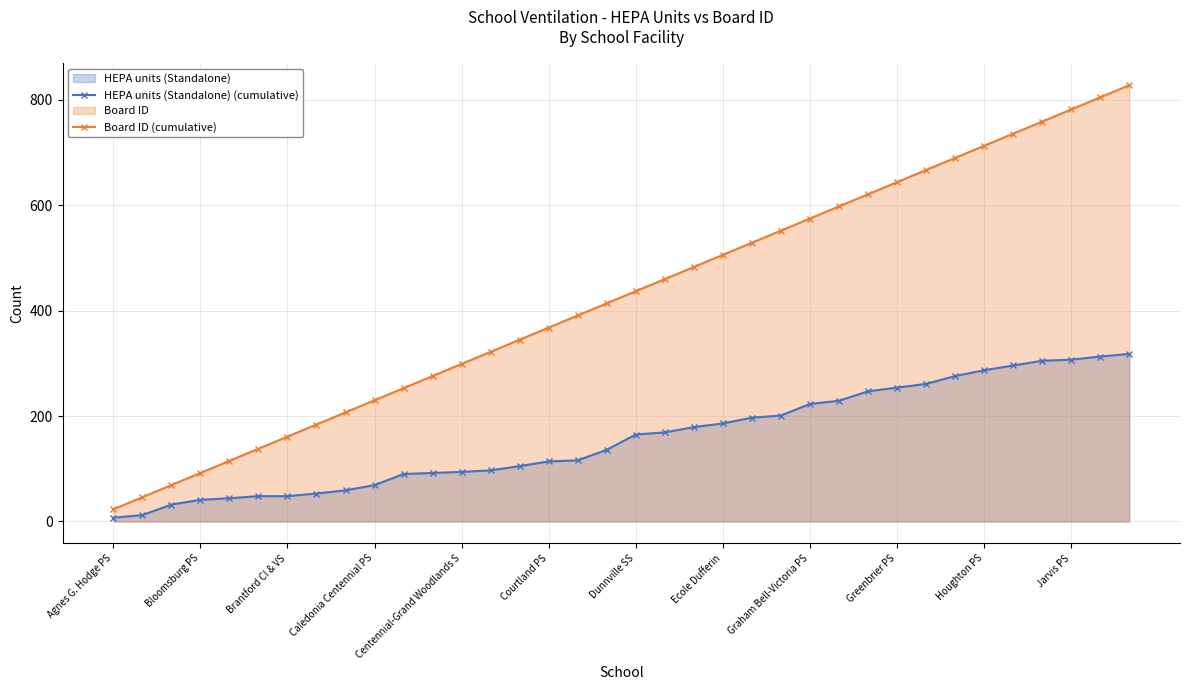

At which category is the sum across all series the highest?

35